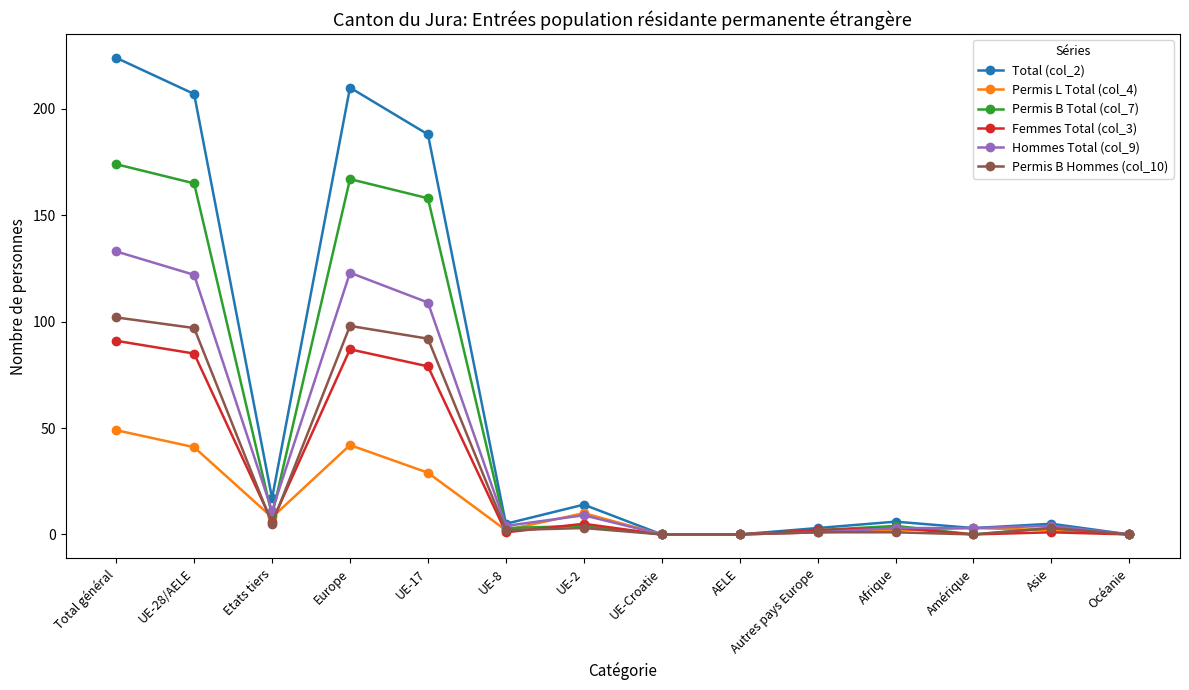

How many data points in Permis B Total (col_7) are less than 4?

7